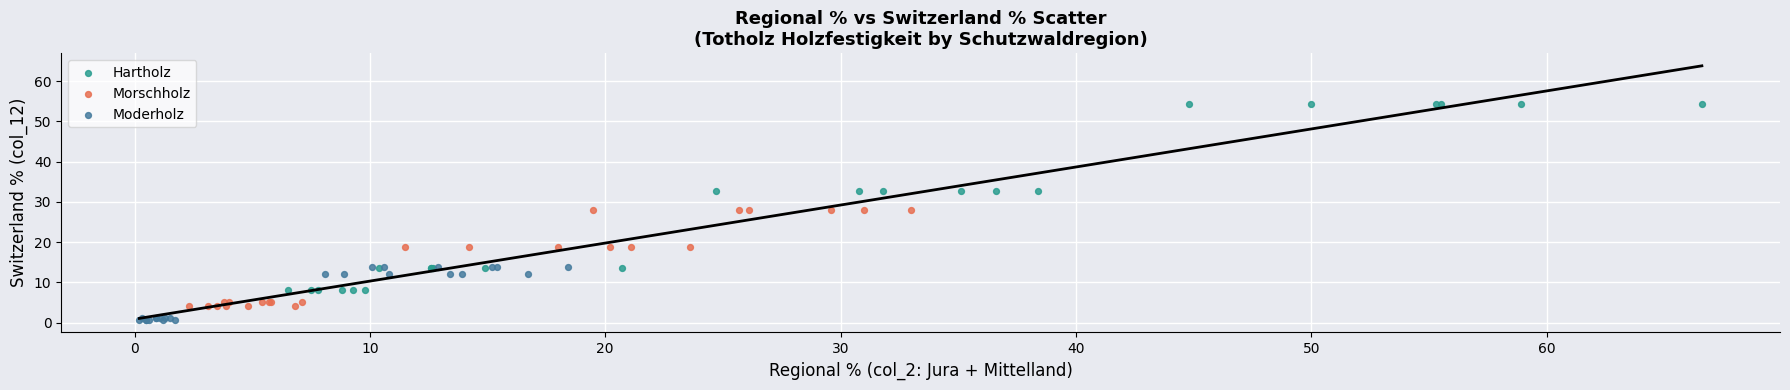

Which series reaches the minimum Y coordinate?

Moderholz